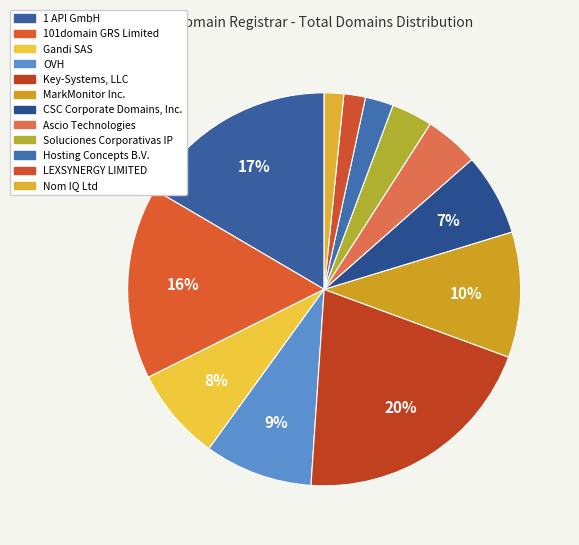

Which slice is the smallest?

Nom IQ Ltd